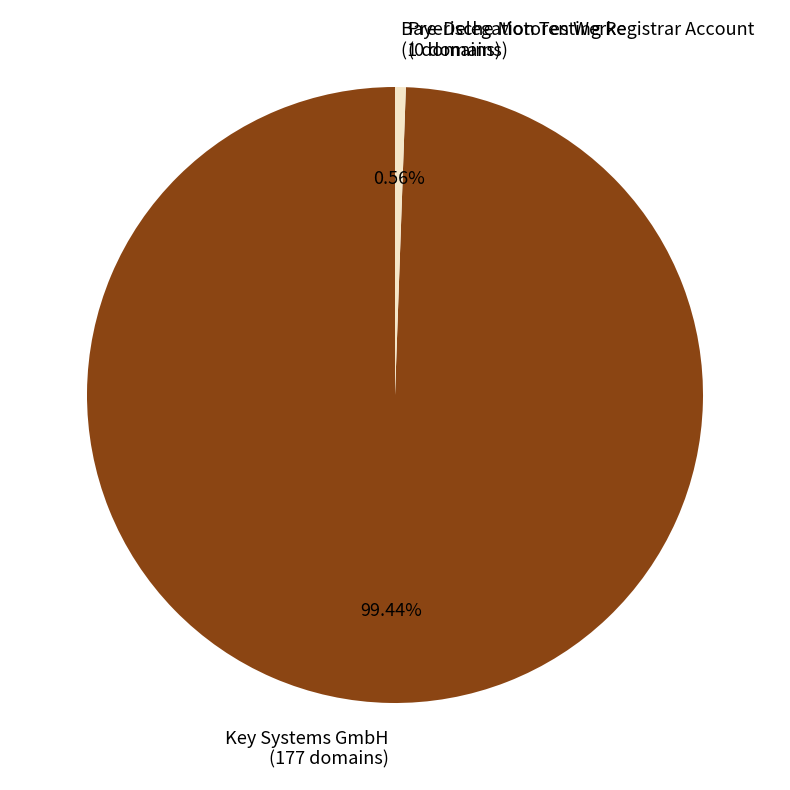

Is the sum of Bayerische Motoren Werke and Key Systems GmbH greater than half?

Yes